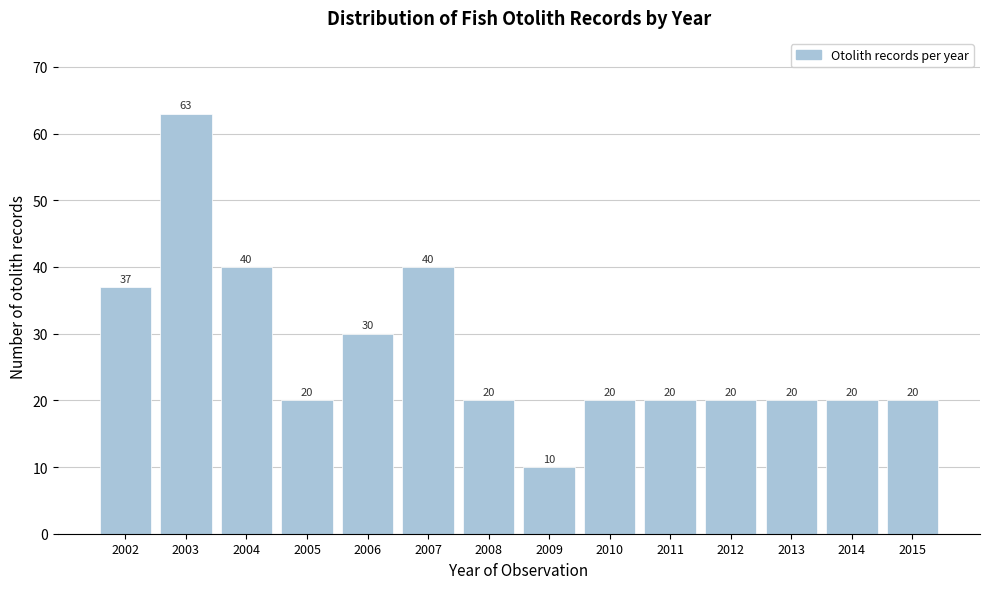

Reading left to right, transcribe all the data shown in this chart.

37	63	40	20	30	40	20	10	20	20	20	20	20	20